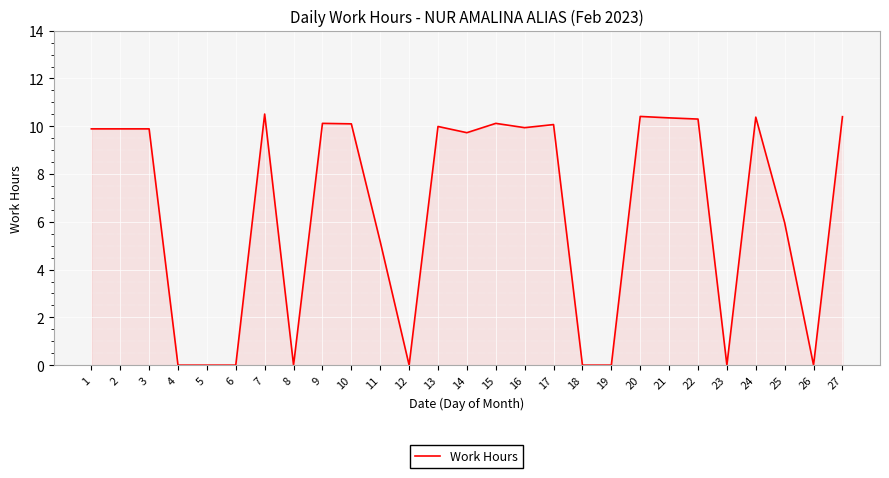

What is the change in value from 3 to 5?

-9.9